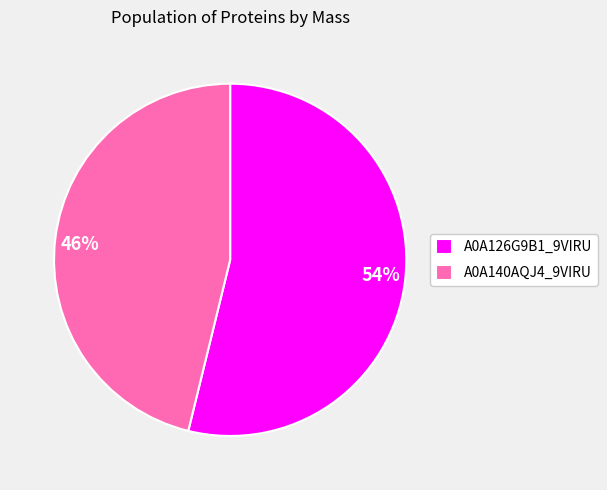

Is the sum of 46% and 54% greater than half?

Yes